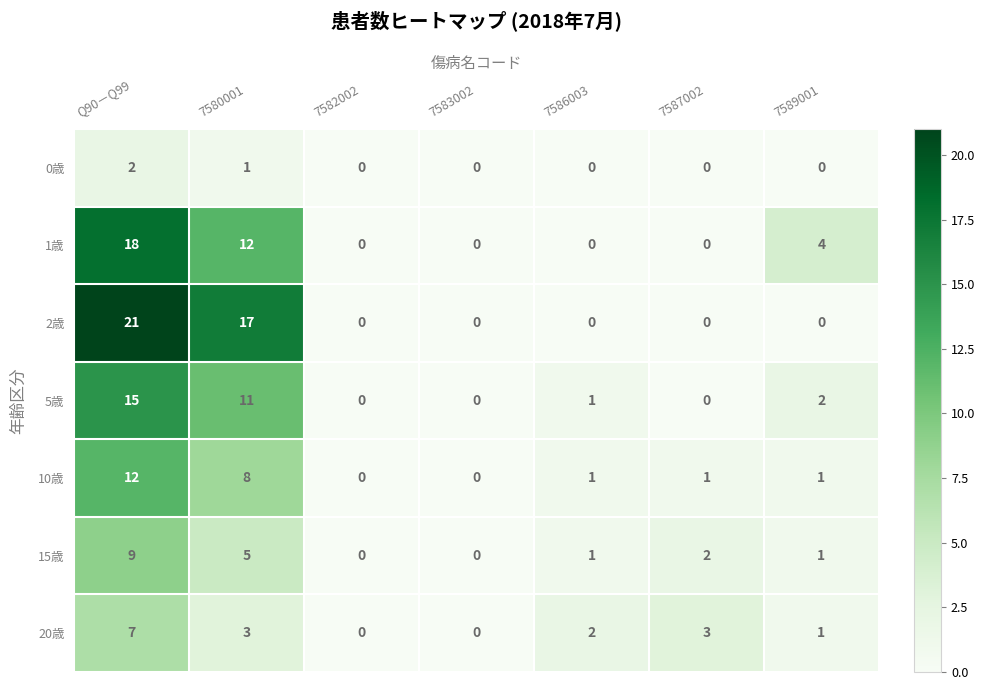

Where is 0歳 nearest to the value 1?

7580001